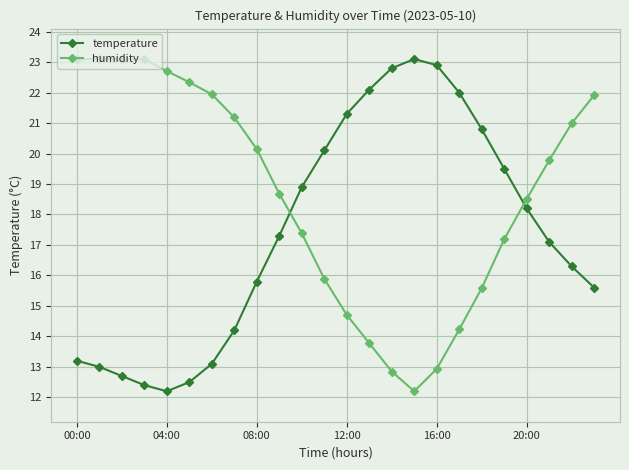

What is the average value of the temperature series?

17.4